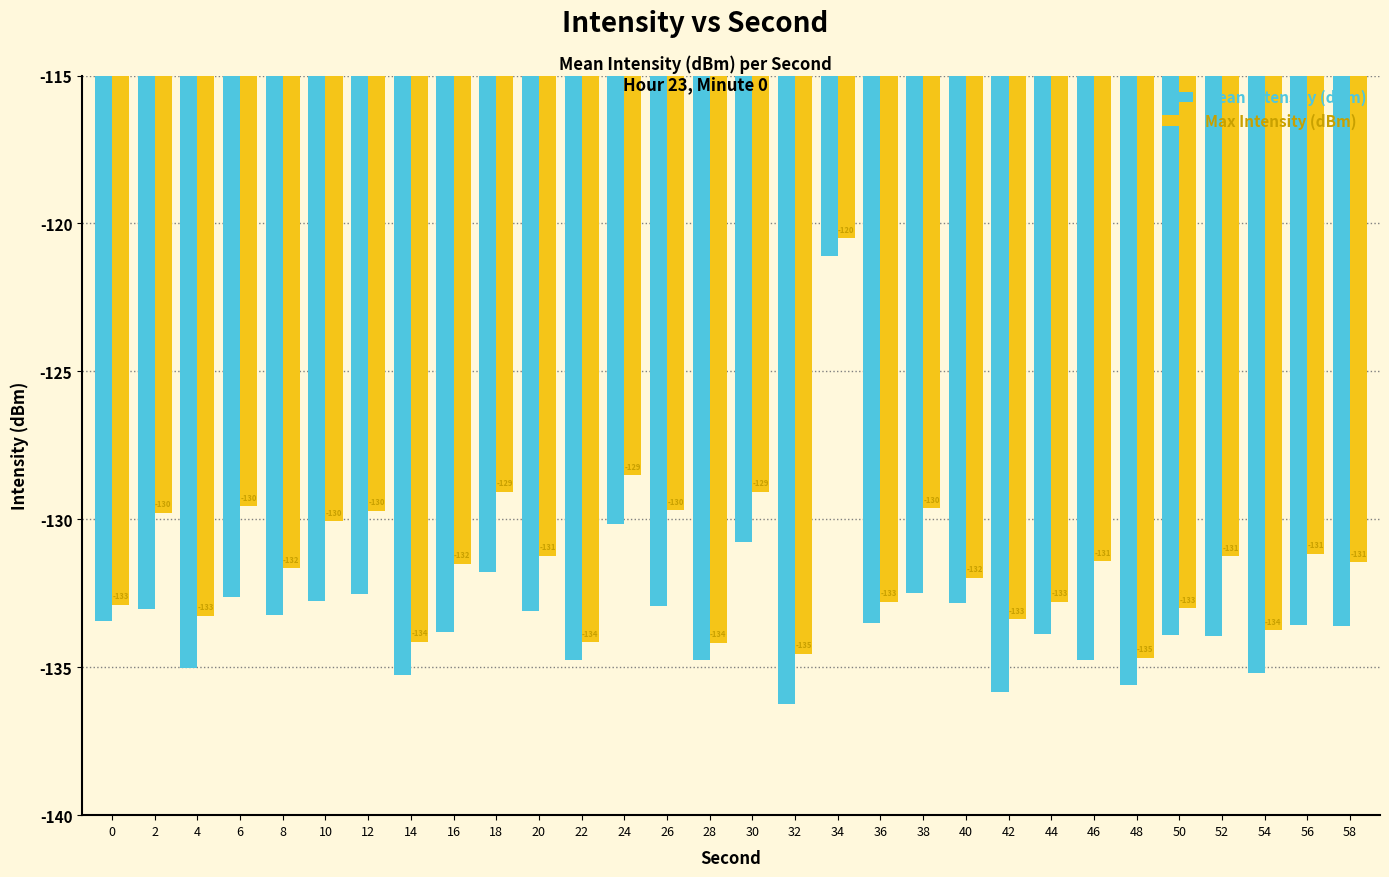

What is the greatest value displayed?

-120.5